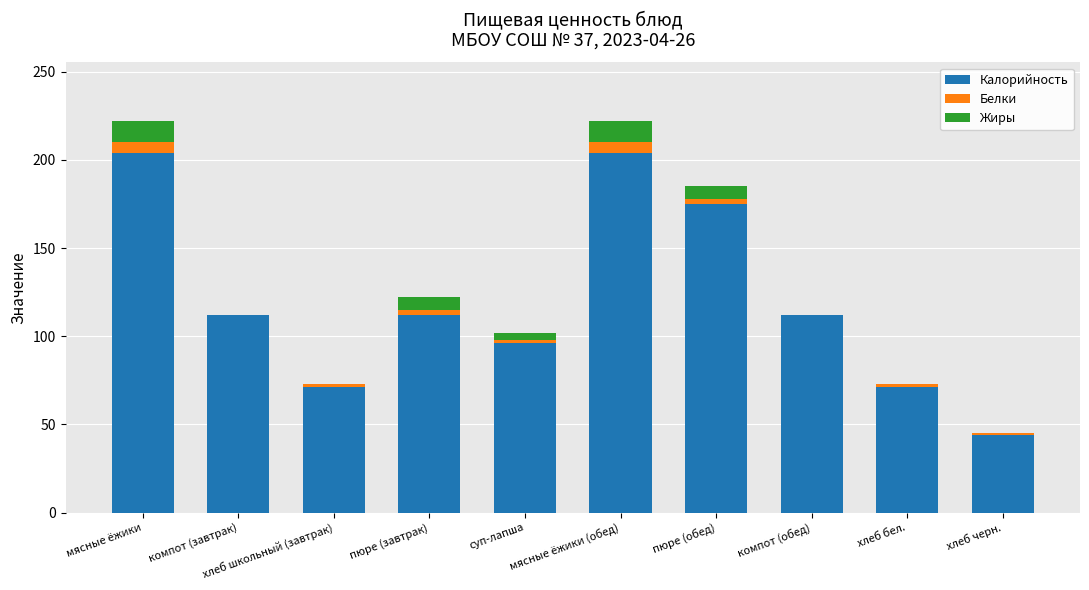

The value of Калорийность at хлеб черн. is 25. True or false?

False